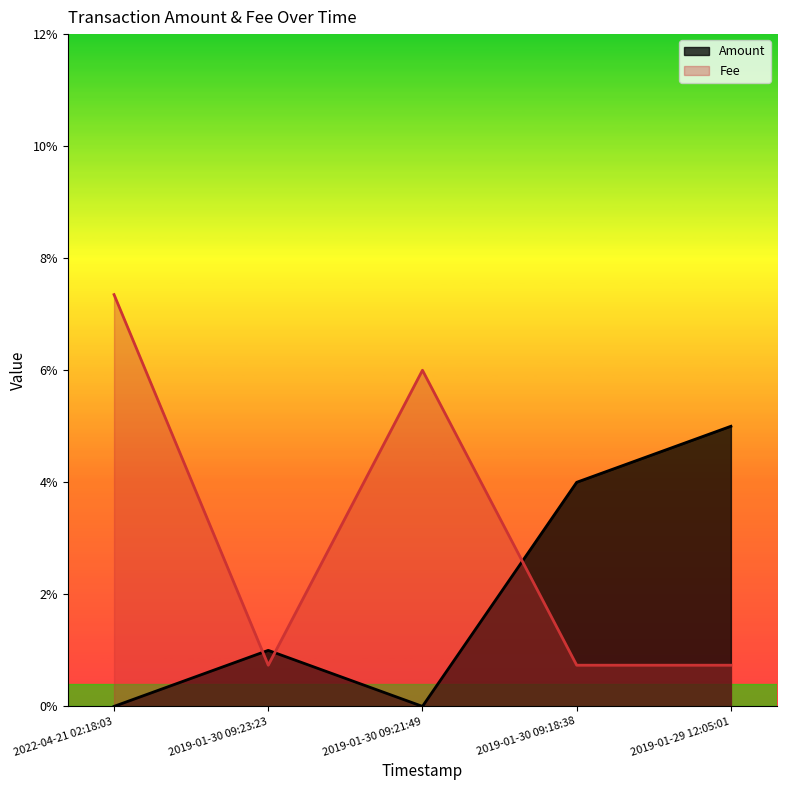

What is the total value across all series at 2019-01-29 12:05:01?

0.1